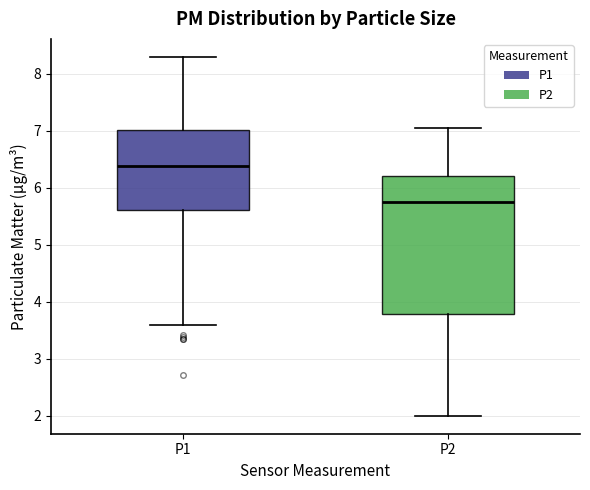

Which box's median line is the lowest?

P2